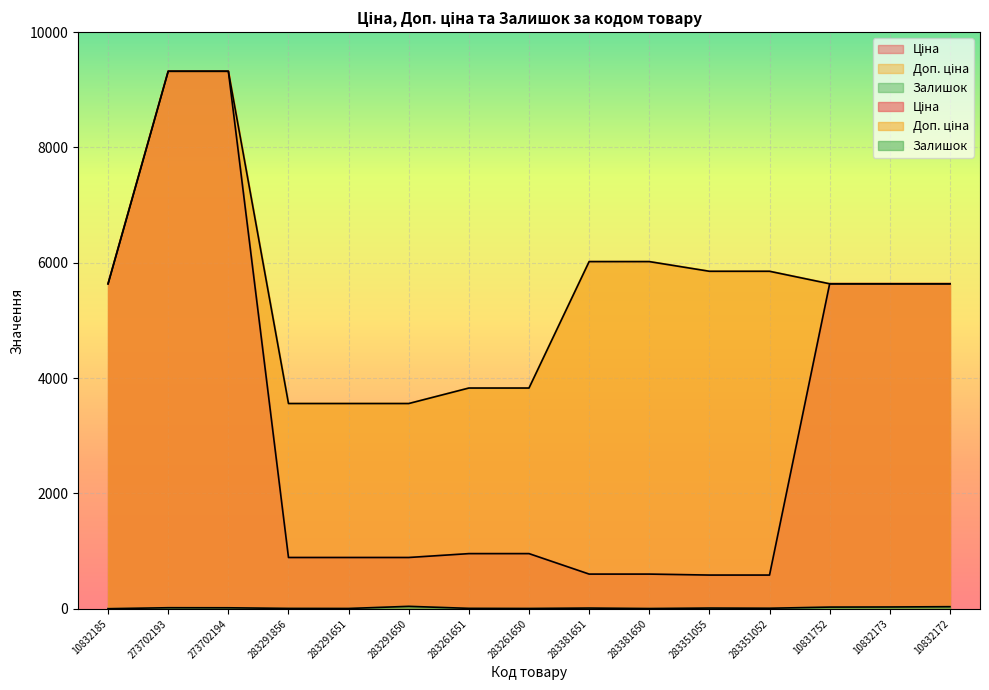

True or false: Залишок and Доп. ціна intersect in this chart.

False